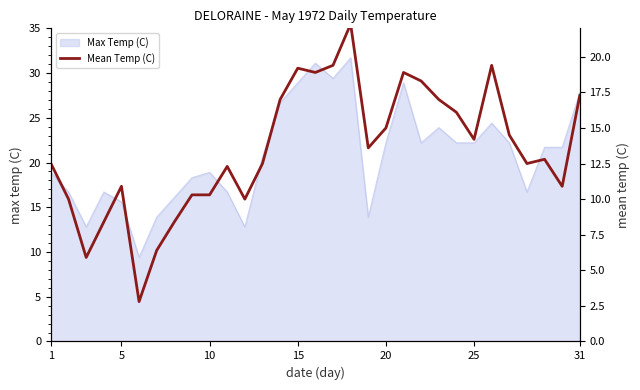

What is the lowest value of the Max Temp (C) series?

9.4